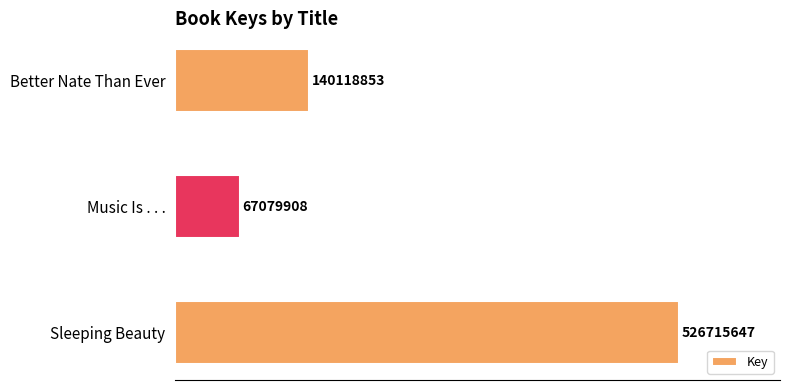

How many bars are there in total?

3